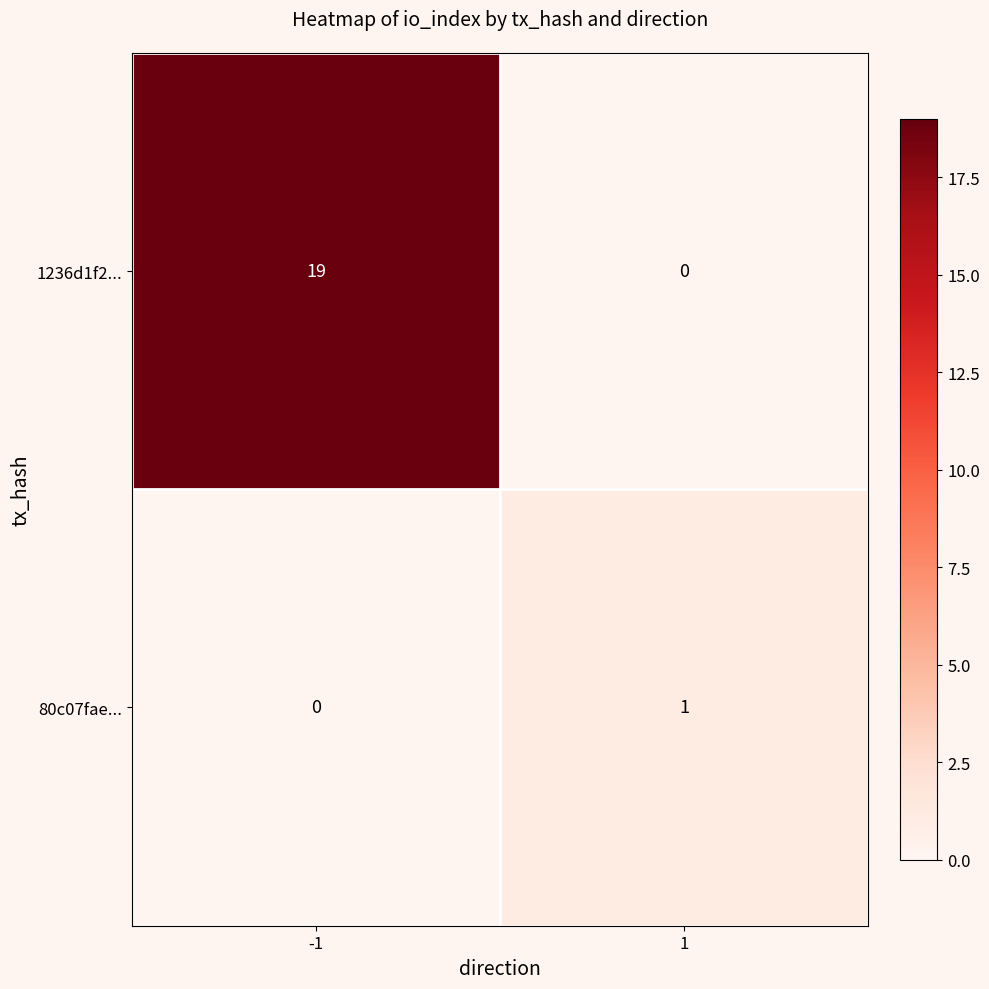

What is the difference between the maximum and minimum values in the 1236d1f2... series?

19